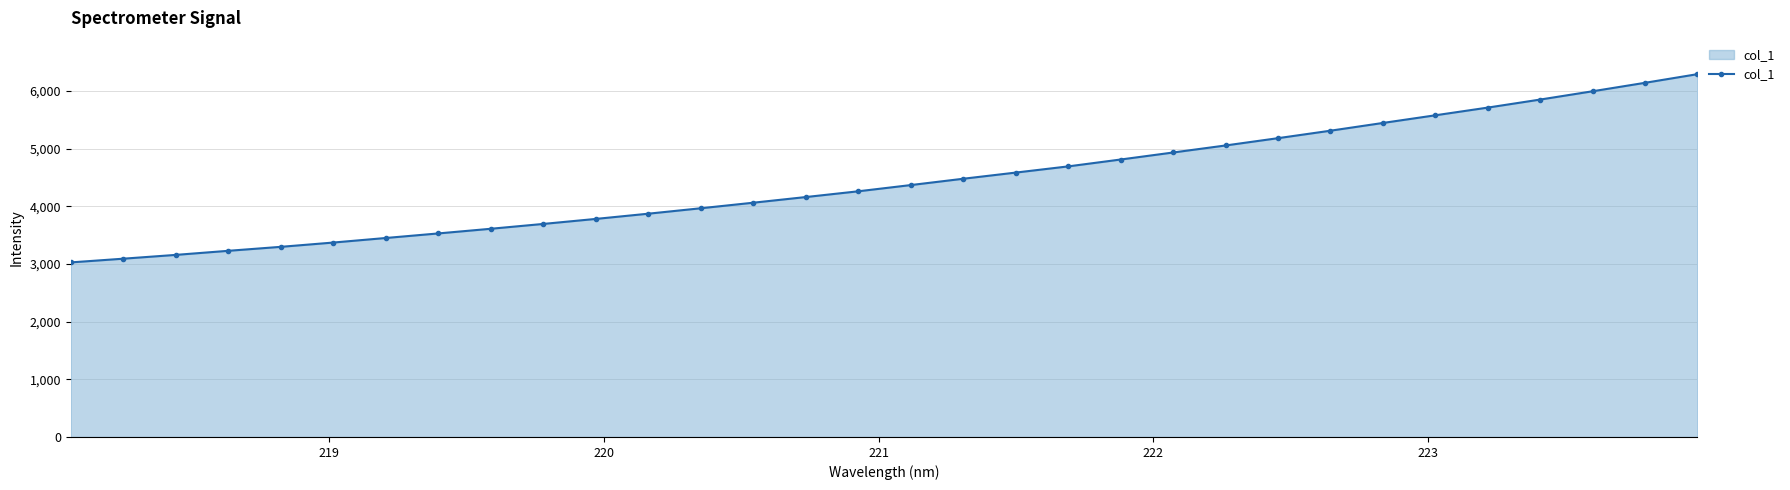

How many lines are shown in the chart?

1